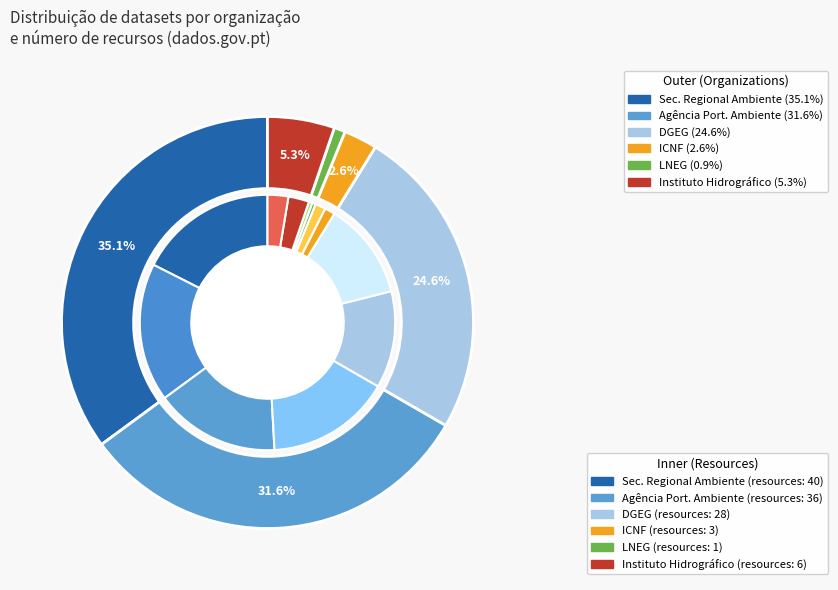

What percentage do Secretaria Regional do Ambiente e Ação Climática and Instituto Hidrográfico together represent?

40.4%